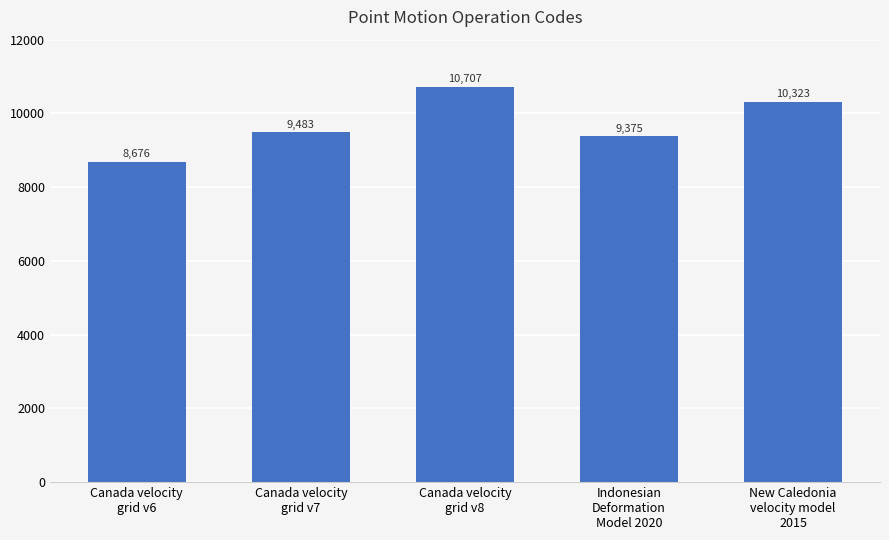

Rank the categories by value from lowest to highest.

Canada velocity
grid v6, Indonesian
Deformation
Model 2020, Canada velocity
grid v7, New Caledonia
velocity model
2015, Canada velocity
grid v8